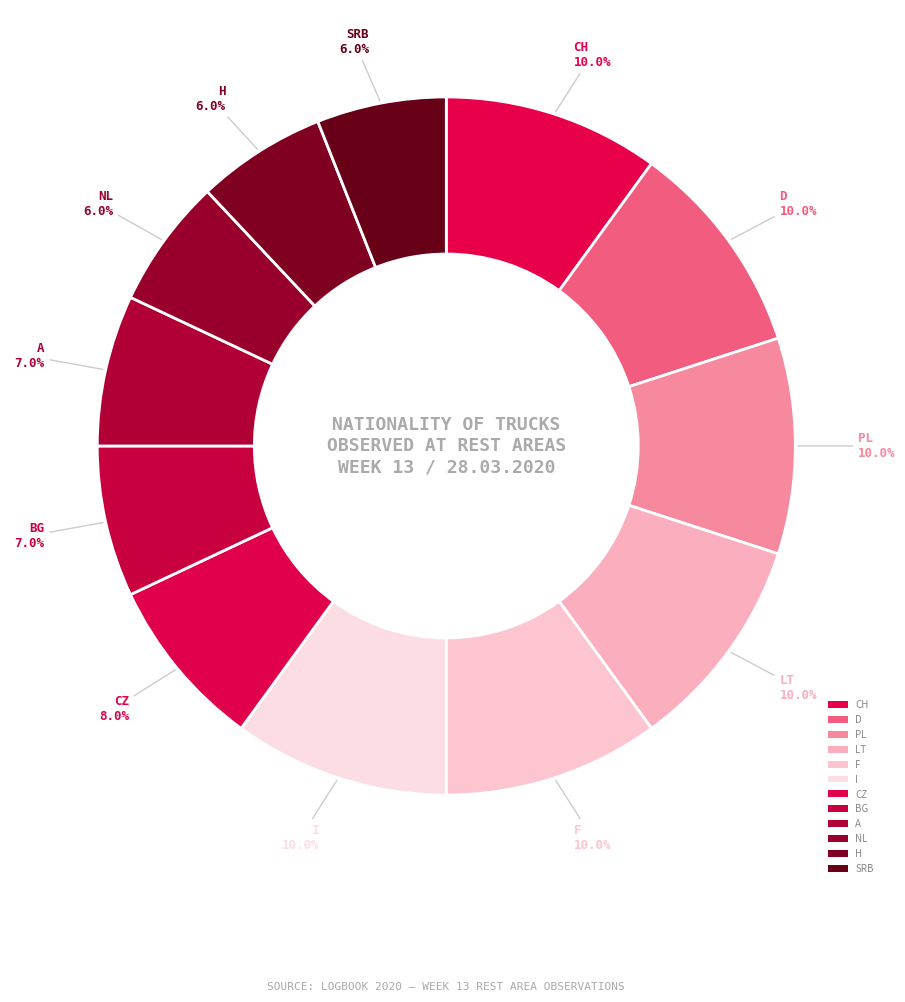

How much of the chart is everything except LT?

90.0%